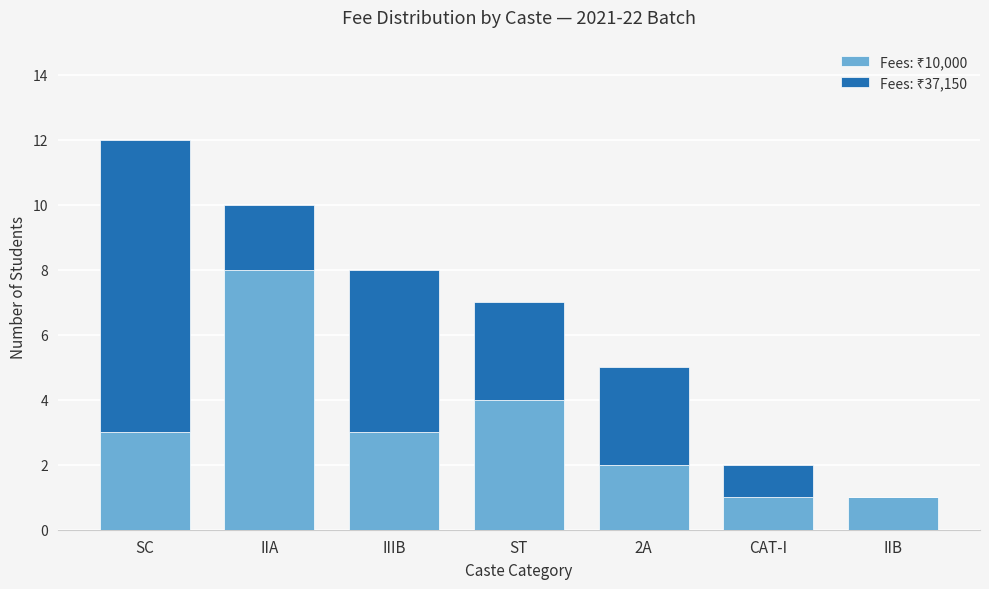

At which category is the sum across all series the highest?

SC